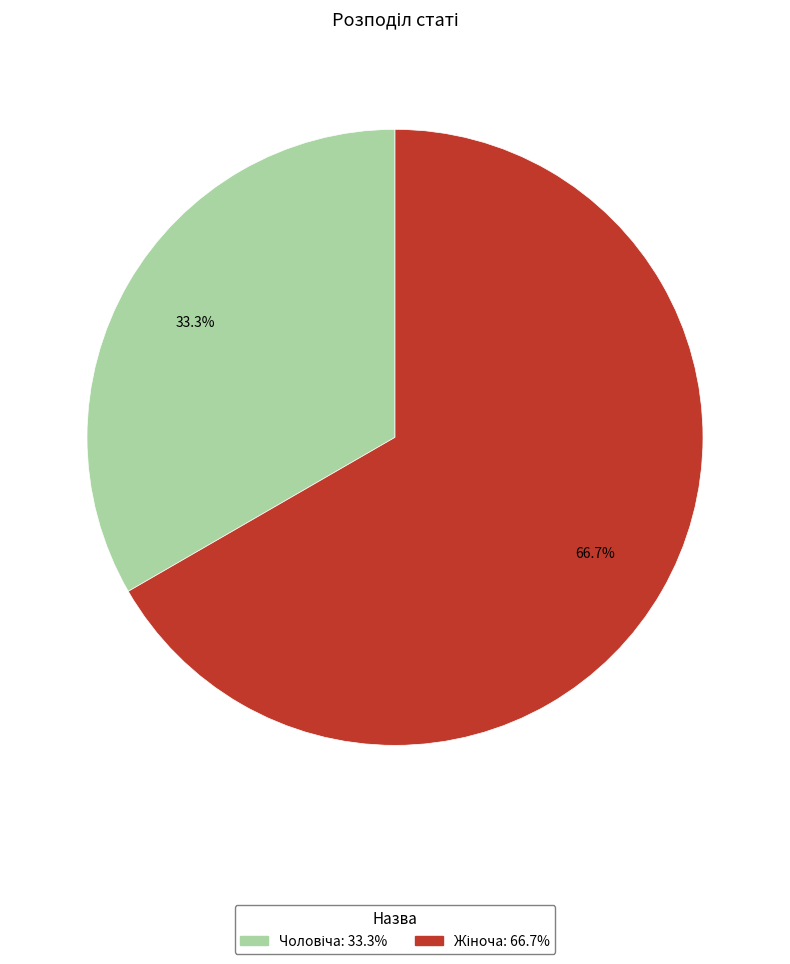

Is there a majority slice in this chart?

Yes